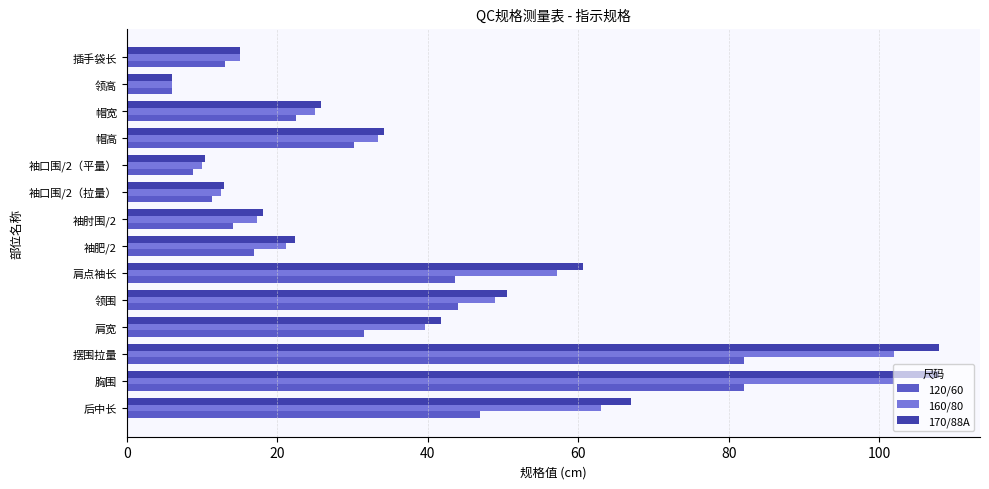

Which series has the largest total across all categories?

170/88A